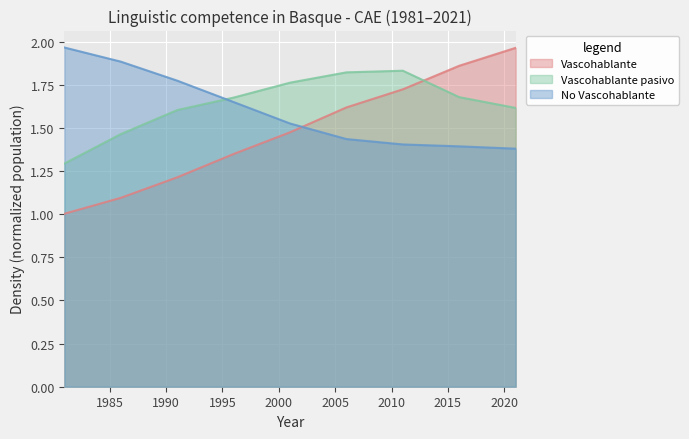

At which label is Vascohablante closest to 1?

1981